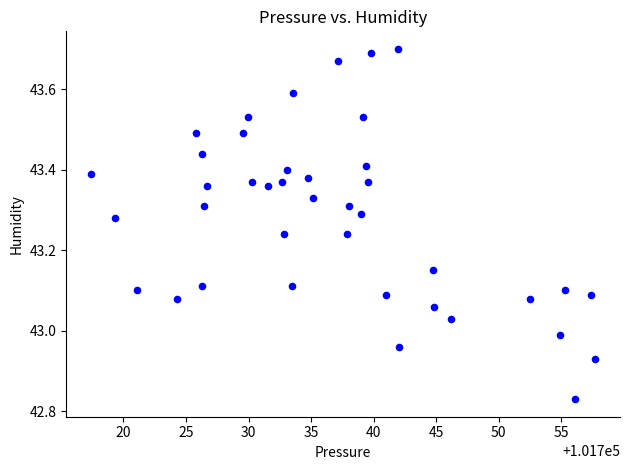

What is the range of Y values (max minus min)?

0.9